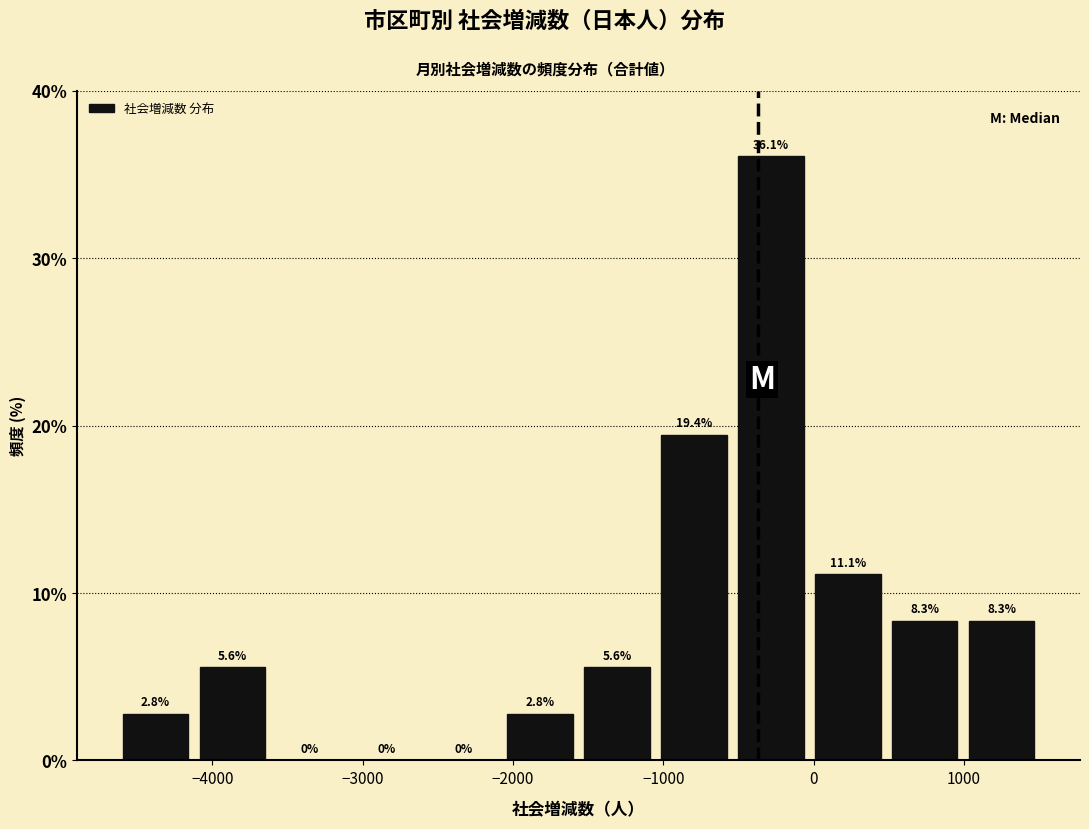

How tall is the bar that spans -4600 to -4100 on the x-axis? The bar edges are not printed on the chart, so give them approximately, as read against the axis.

2.8